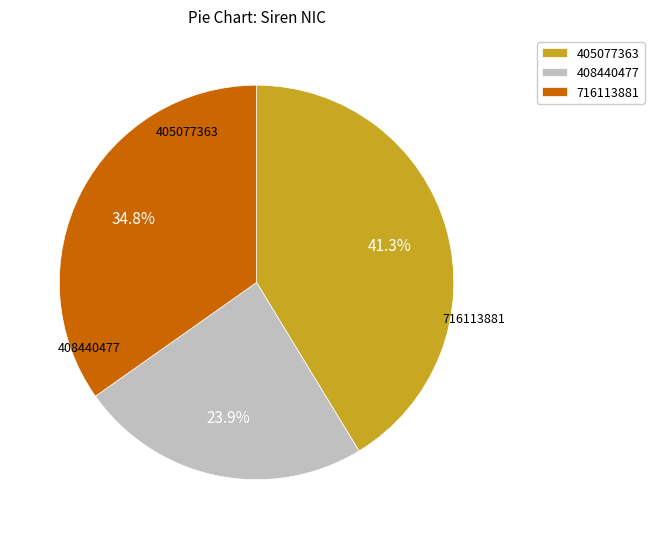

To the nearest percent, what portion does 405077363 represent?

41%